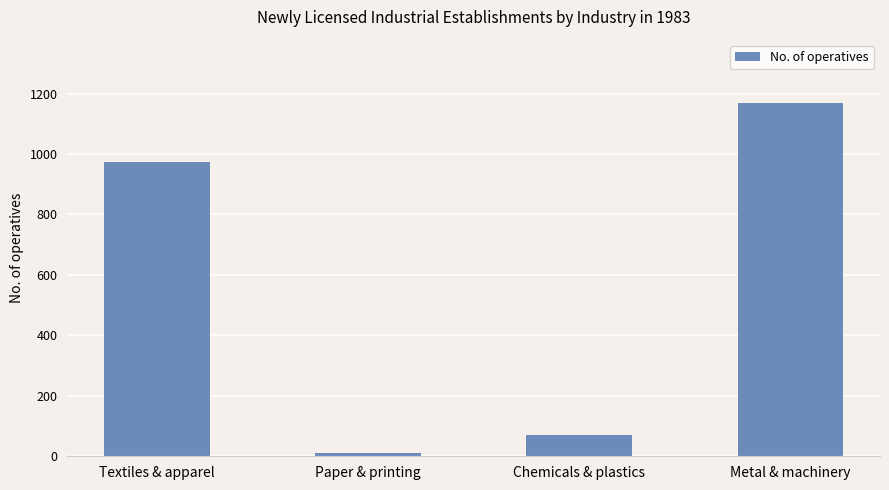

What is the label of the 3rd bar from the right?

Paper & printing